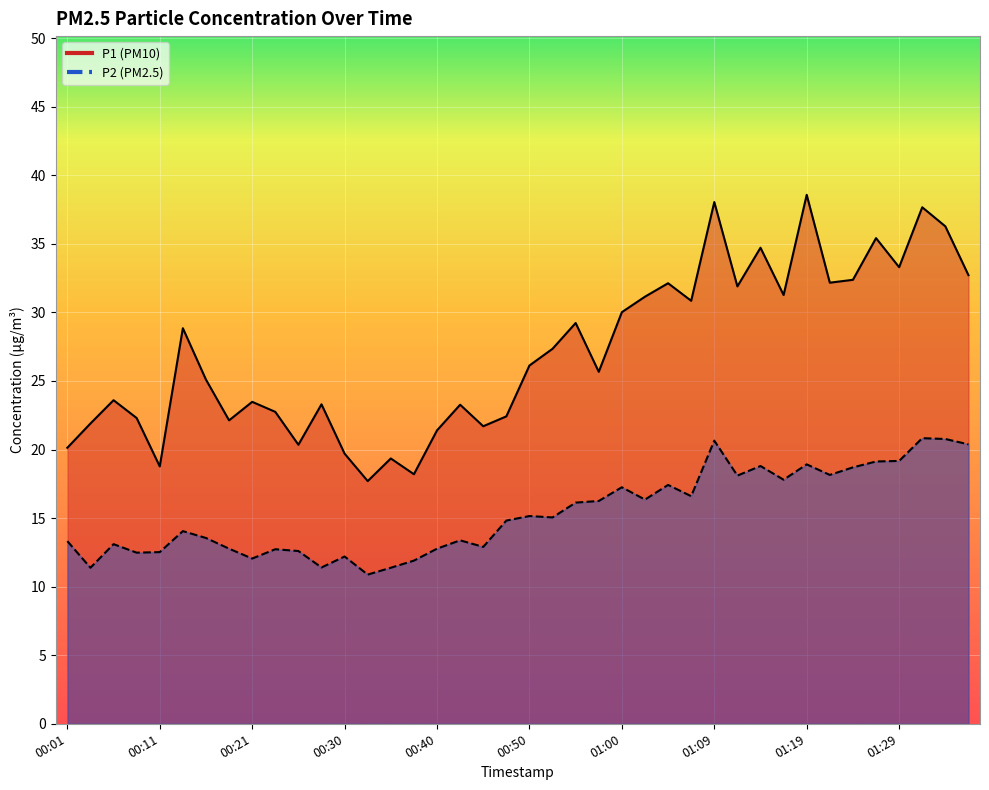

What is the difference between the P1 values at 00:28 and 00:03?

1.4